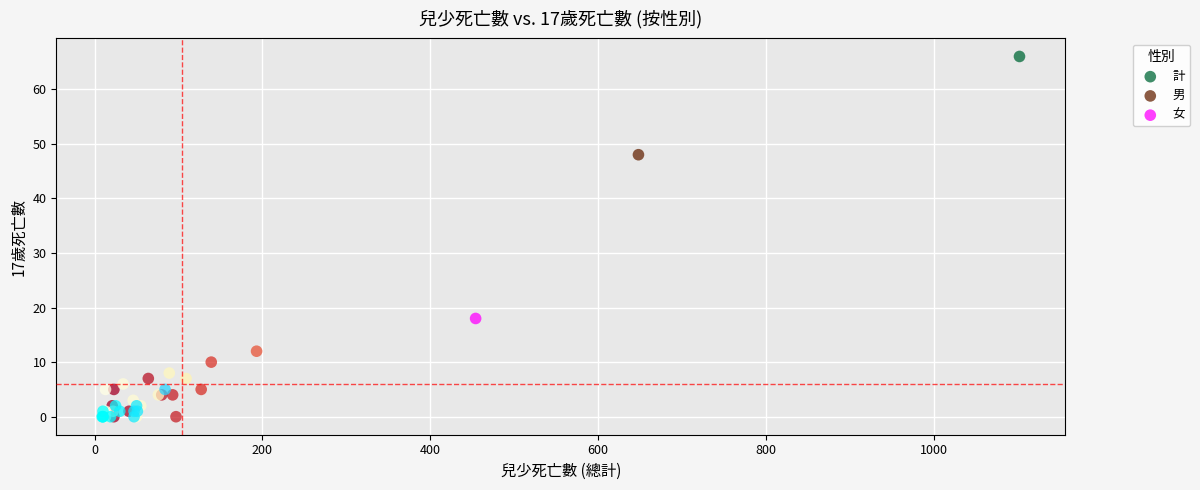

Which series has the largest Y range (max minus min)?

計